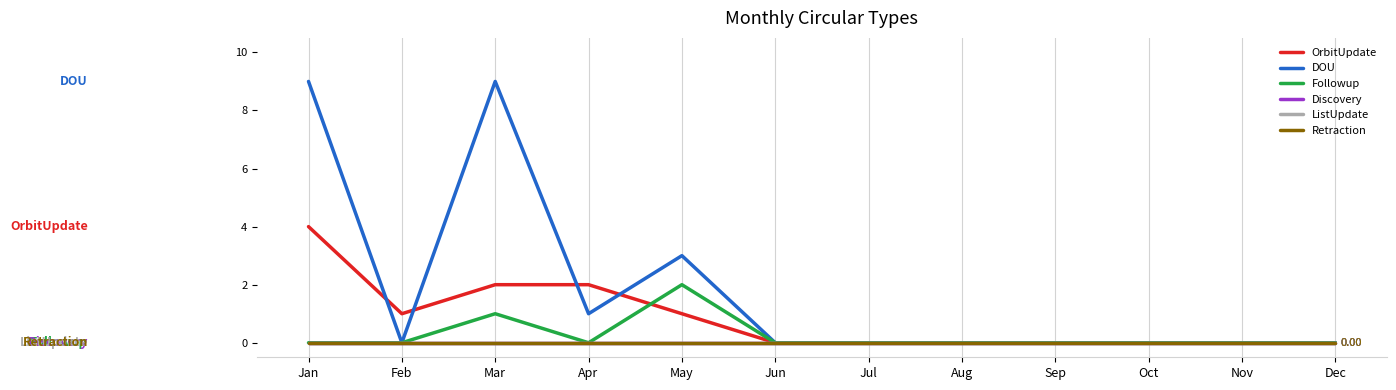

At which category does Followup reach its first local peak?

Mar